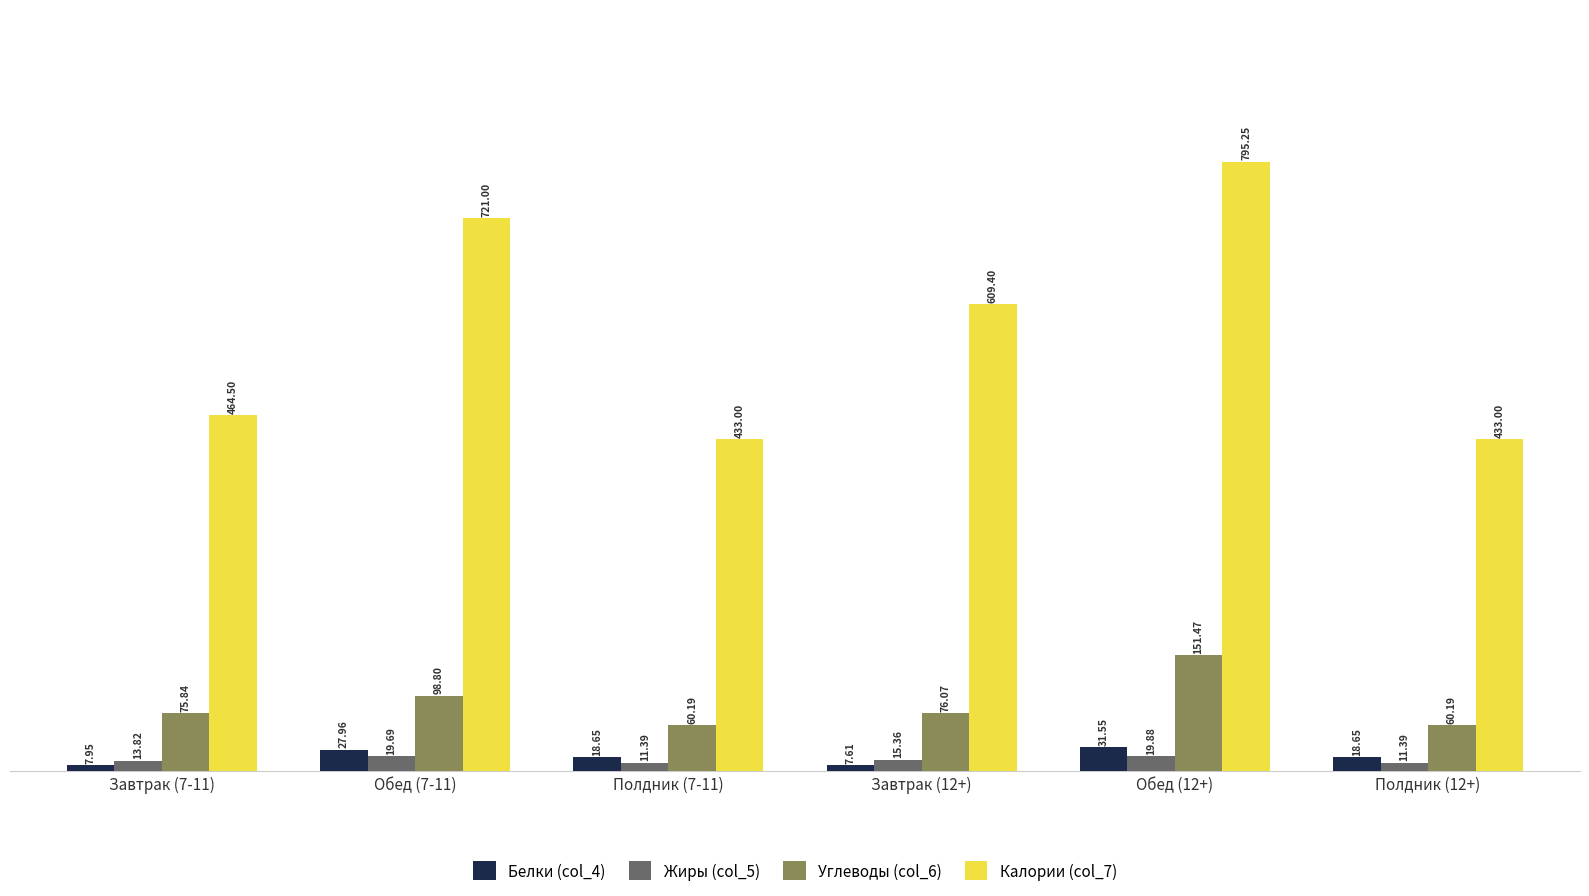

Which category has the highest value in the Белки (col_4) series?

Обед (12+)